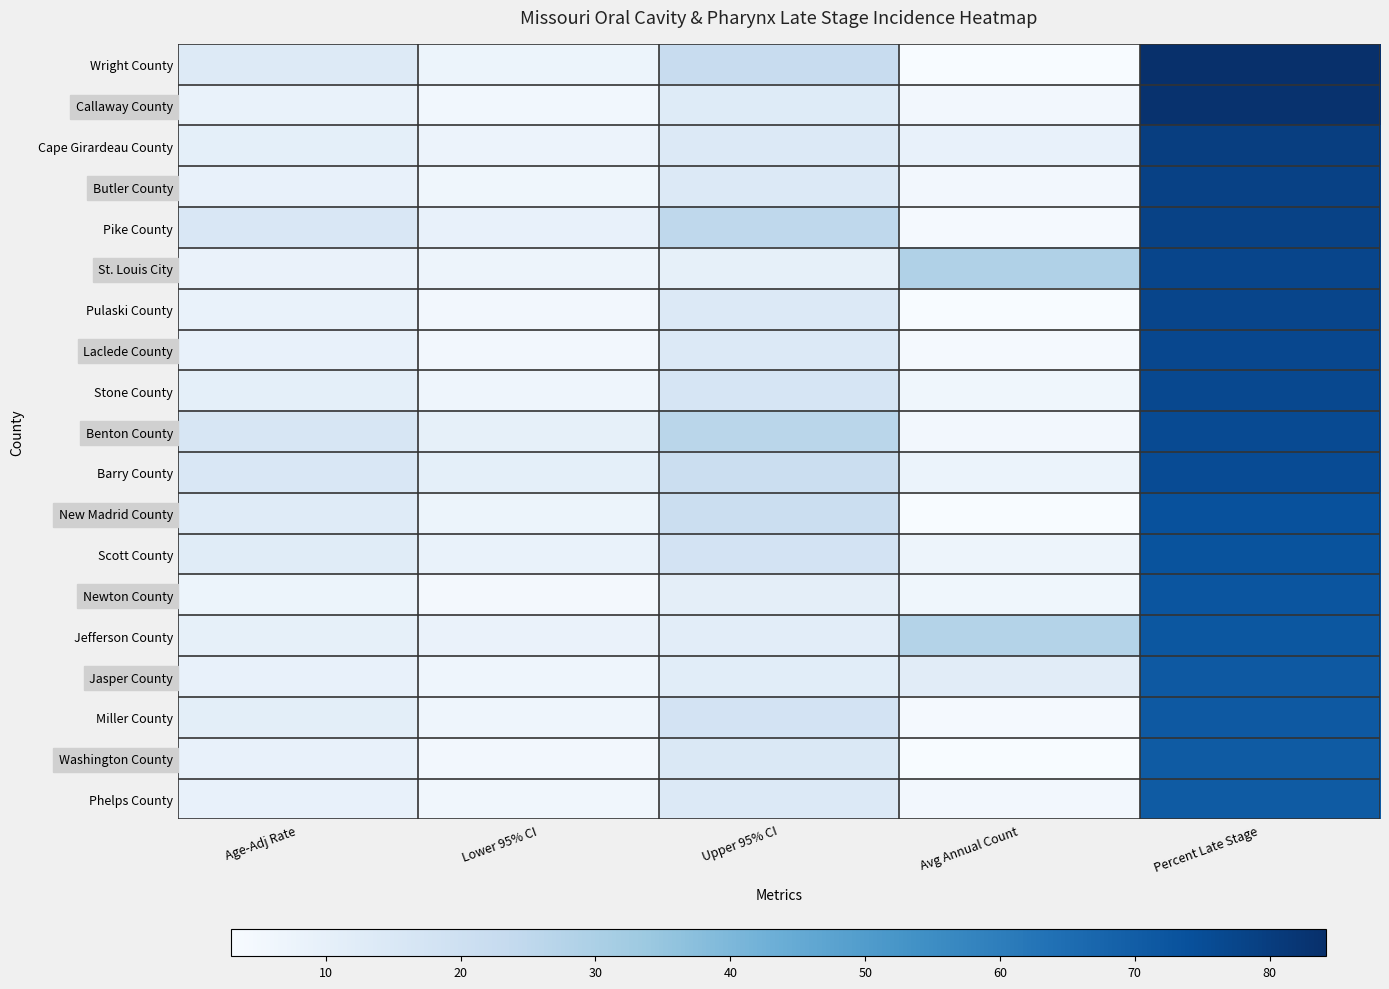

Reading left to right, extract all data points from this chart.

Wright County: Age-Adj Rate=13.3	Lower 95% CI=7.4	Upper 95% CI=22.4	Avg Annual Count=3.0	Percent Late Stage=84.2
Callaway County: Age-Adj Rate=8.7	Lower 95% CI=5.5	Upper 95% CI=13.1	Avg Annual Count=5.0	Percent Late Stage=83.3
Cape Girardeau County: Age-Adj Rate=10.3	Lower 95% CI=7.5	Upper 95% CI=13.9	Avg Annual Count=9.0	Percent Late Stage=79.7
Butler County: Age-Adj Rate=9.2	Lower 95% CI=5.9	Upper 95% CI=13.8	Avg Annual Count=5.0	Percent Late Stage=78.8
Pike County: Age-Adj Rate=15.3	Lower 95% CI=8.9	Upper 95% CI=24.9	Avg Annual Count=4.0	Percent Late Stage=78.3
St. Louis City: Age-Adj Rate=8.3	Lower 95% CI=6.9	Upper 95% CI=9.8	Avg Annual Count=29.0	Percent Late Stage=77.4
Pulaski County: Age-Adj Rate=8.7	Lower 95% CI=5.0	Upper 95% CI=13.9	Avg Annual Count=3.0	Percent Late Stage=77.3
Laclede County: Age-Adj Rate=8.8	Lower 95% CI=5.2	Upper 95% CI=14.0	Avg Annual Count=4.0	Percent Late Stage=76.9
Stone County: Age-Adj Rate=10.5	Lower 95% CI=6.5	Upper 95% CI=16.5	Avg Annual Count=6.0	Percent Late Stage=76.3
Benton County: Age-Adj Rate=16.3	Lower 95% CI=9.7	Upper 95% CI=26.2	Avg Annual Count=5.0	Percent Late Stage=75.8
Barry County: Age-Adj Rate=15.2	Lower 95% CI=10.6	Upper 95% CI=21.2	Avg Annual Count=8.0	Percent Late Stage=75.5
New Madrid County: Age-Adj Rate=12.7	Lower 95% CI=7.4	Upper 95% CI=21.2	Avg Annual Count=3.0	Percent Late Stage=73.9
Scott County: Age-Adj Rate=12.3	Lower 95% CI=8.4	Upper 95% CI=17.6	Avg Annual Count=7.0	Percent Late Stage=73.3
Newton County: Age-Adj Rate=7.3	Lower 95% CI=4.9	Upper 95% CI=10.7	Avg Annual Count=6.0	Percent Late Stage=72.5
Jefferson County: Age-Adj Rate=9.7	Lower 95% CI=8.1	Upper 95% CI=11.5	Avg Annual Count=28.0	Percent Late Stage=71.9
Jasper County: Age-Adj Rate=9.0	Lower 95% CI=6.8	Upper 95% CI=11.6	Avg Annual Count=12.0	Percent Late Stage=71.4
Miller County: Age-Adj Rate=11.2	Lower 95% CI=6.7	Upper 95% CI=17.9	Avg Annual Count=4.0	Percent Late Stage=71.4
Washington County: Age-Adj Rate=9.0	Lower 95% CI=5.2	Upper 95% CI=15.0	Avg Annual Count=3.0	Percent Late Stage=70.8
Phelps County: Age-Adj Rate=9.2	Lower 95% CI=5.8	Upper 95% CI=14.0	Avg Annual Count=5.0	Percent Late Stage=70.6